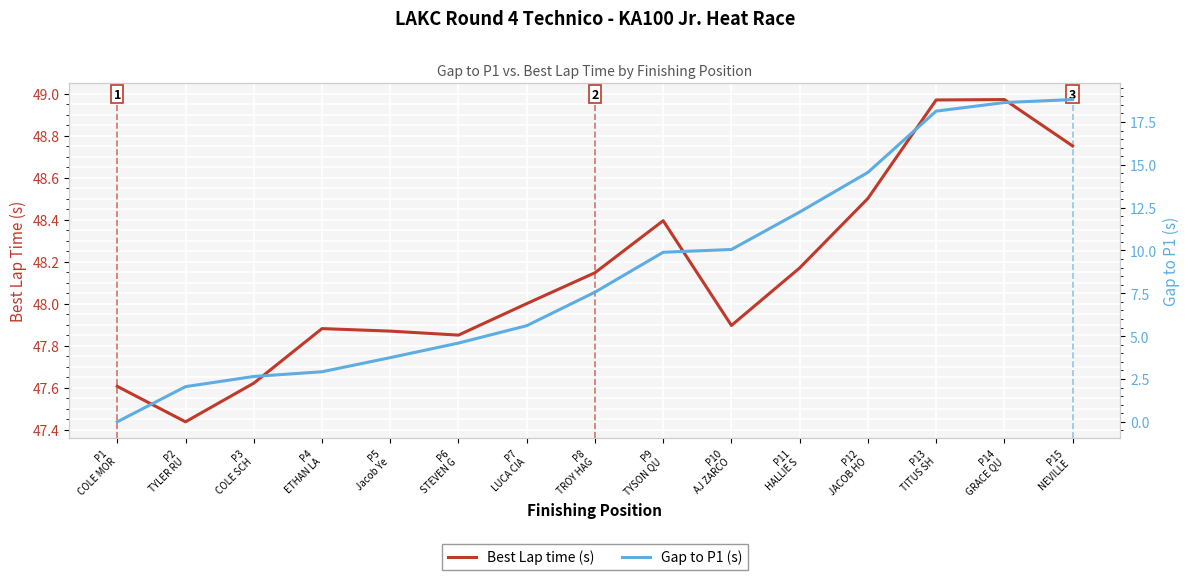

How many data points in Gap to P1 (s) are above 7?

8